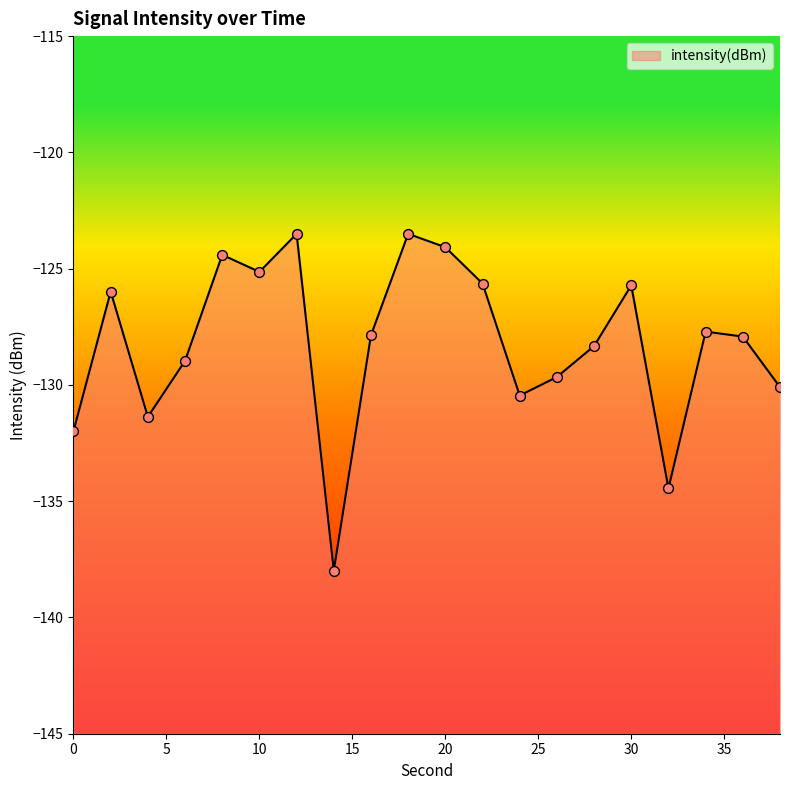

Between 0 and 28, which is larger?

28